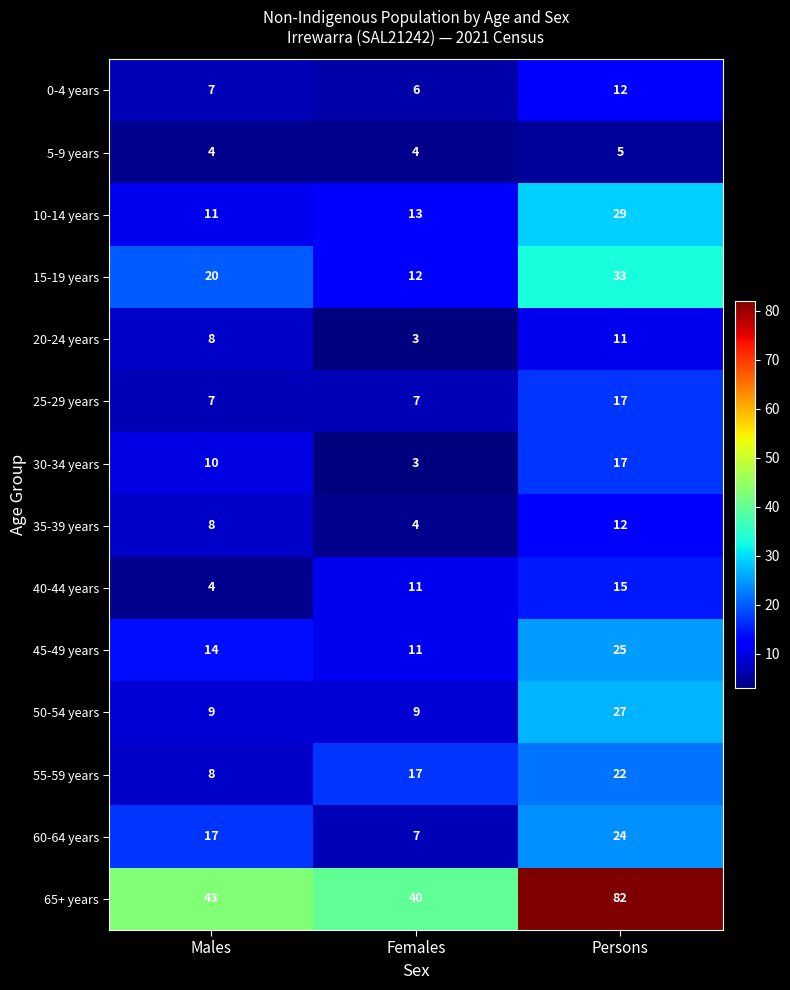

The value of 25-29 years at Persons is 29. True or false?

False